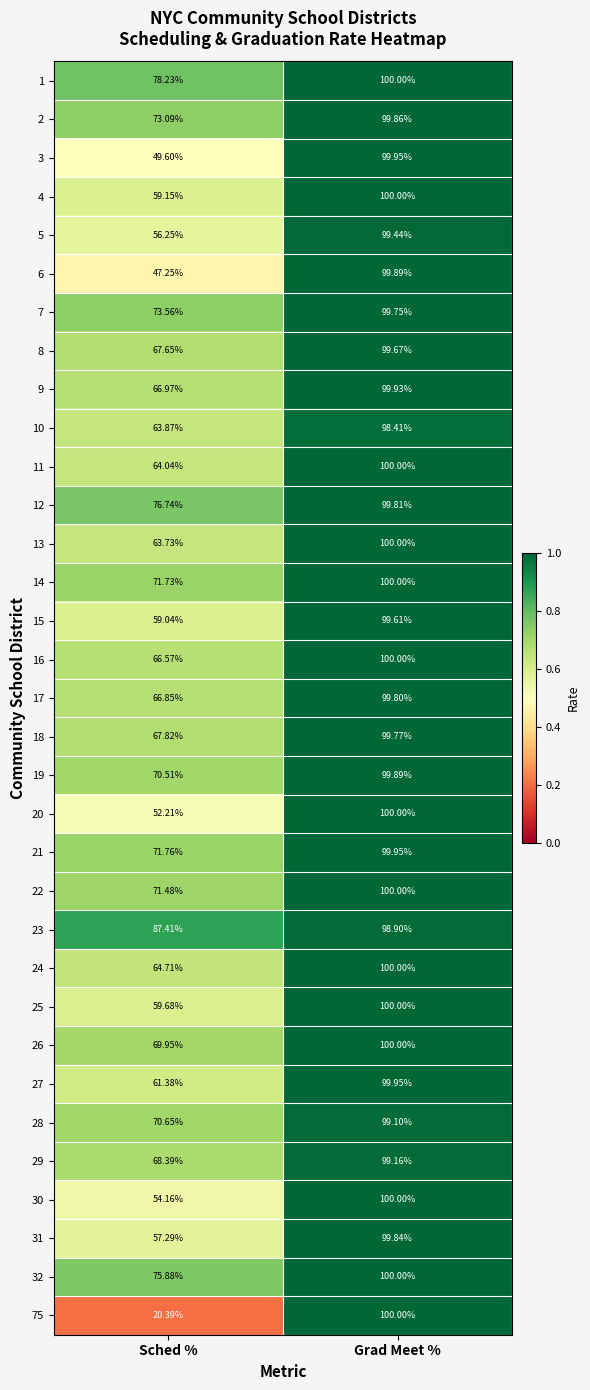

Rank the categories by 20 value from lowest to highest.

Sched %, Grad Meet %